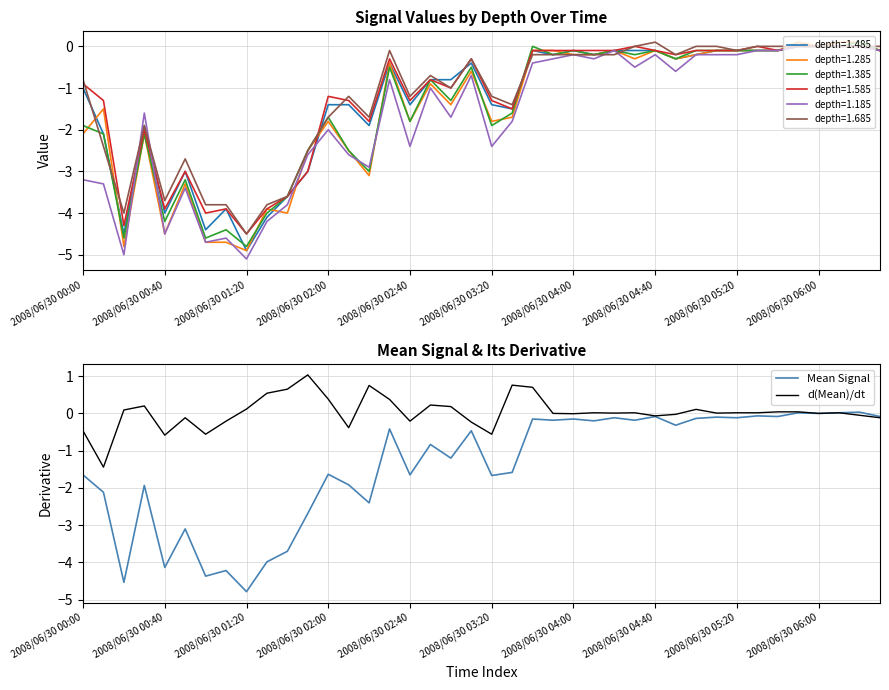

Reading left to right, list all the values displayed in this chart.

Mean Signal: -1.7	-2.1	-4.5	-1.9	-4.1	-3.1	-4.4	-4.2	-4.8	-4.0	-3.7	-2.7	-1.6	-1.9	-2.4	-0.4	-1.6	-0.8	-1.2	-0.5	-1.7	-1.6	-0.2	-0.2	-0.1	-0.2	-0.1	-0.2	-0.1	-0.3	-0.1	-0.1	-0.1	-0.1	-0.1	0.0	0.0	0.0	0.0	-0.1
d(Mean)/dt: -0.5	-1.4	0.1	0.2	-0.6	-0.1	-0.6	-0.2	0.1	0.5	0.7	1.0	0.4	-0.4	0.8	0.4	-0.2	0.2	0.2	-0.2	-0.6	0.8	0.7	0.0	-0.0	0.0	0.0	0.0	-0.1	-0.0	0.1	0.0	0.0	0.0	0.0	0.0	0.0	0.0	-0.0	-0.1